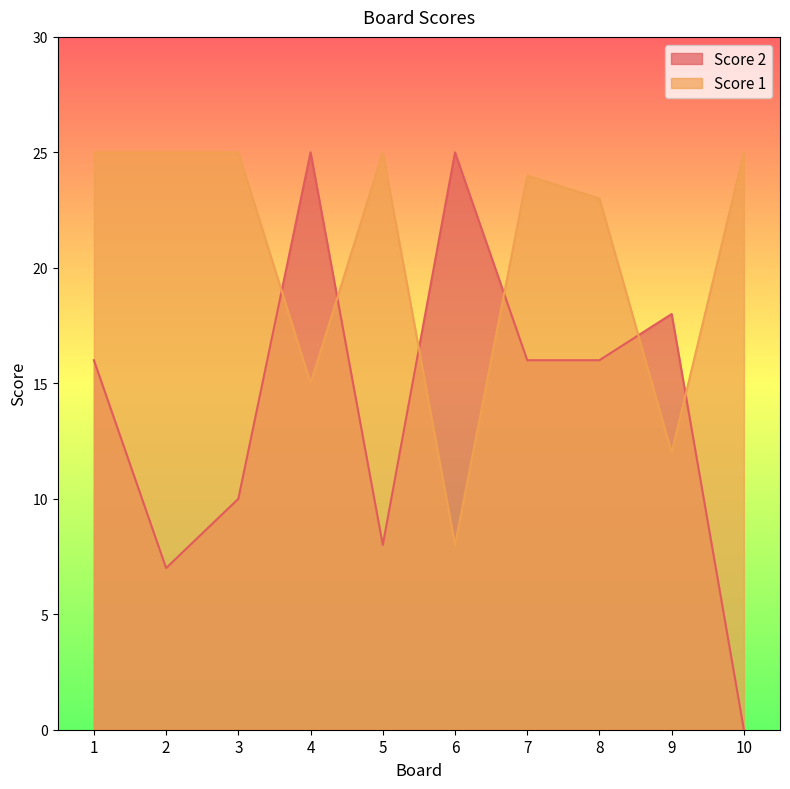

What are all the series names shown in the legend?

Score 2, Score 1